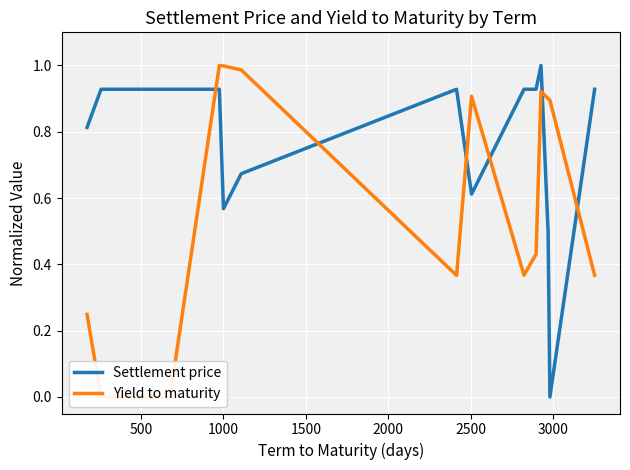

What is the maximum value shown in the chart?

1.0